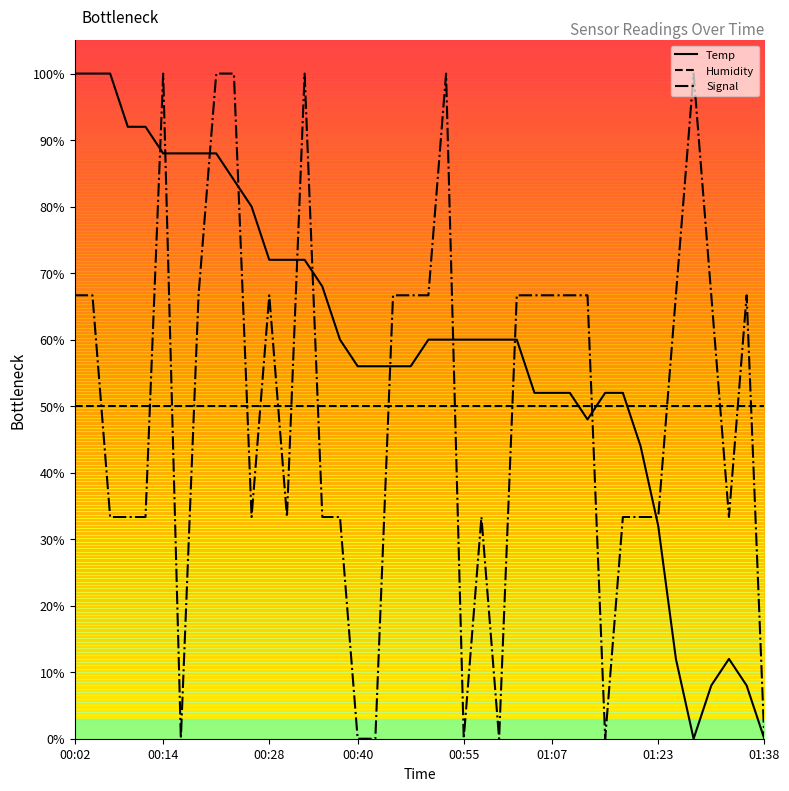

Which has a higher value, 9 or 28?

9